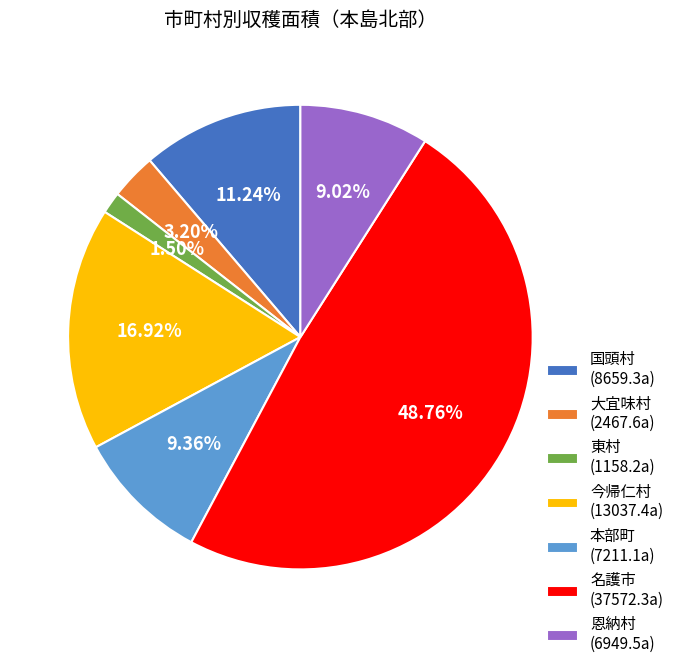

What is the largest slice in the pie chart?

名護市